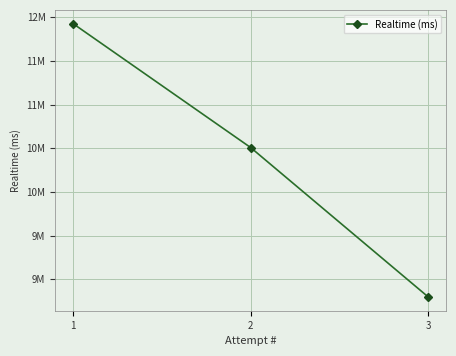

Rank the categories by value from lowest to highest.

3, 2, 1